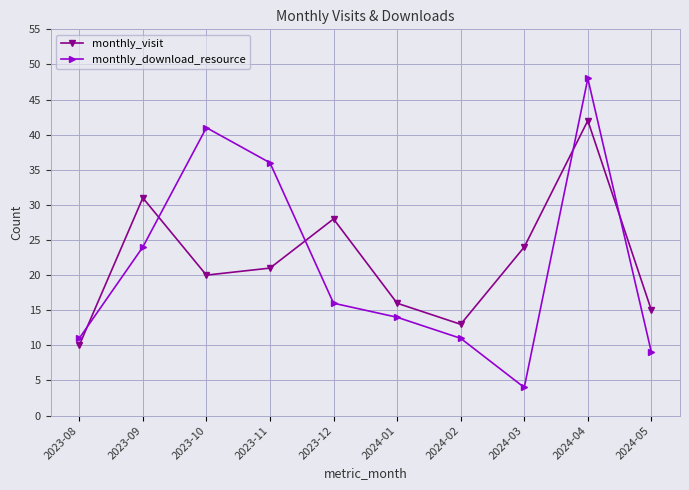

List the labels in order of monthly_visit value, largest first.

2024-04, 2023-09, 2023-12, 2024-03, 2023-11, 2023-10, 2024-01, 2024-05, 2024-02, 2023-08